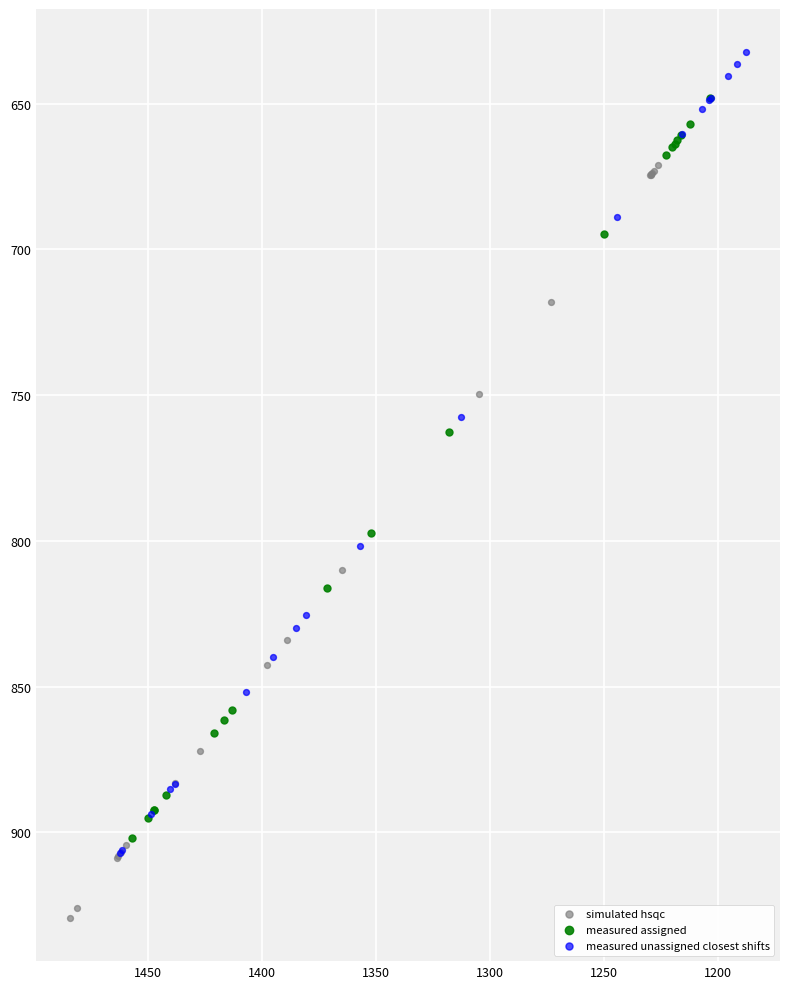

Which series reaches the minimum Y coordinate?

measured unassigned closest shifts